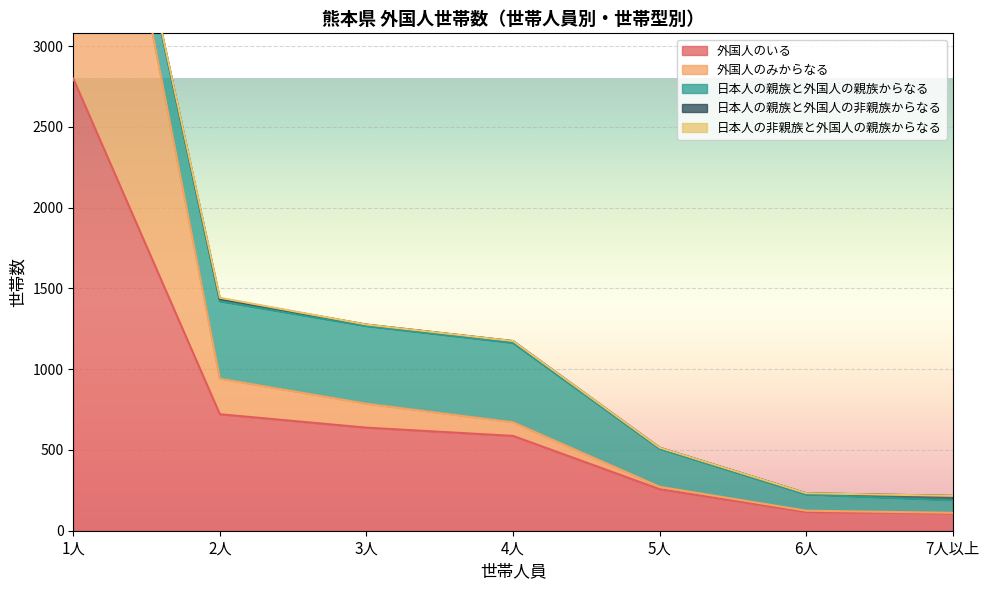

Which category has the highest value in the 日本人の非親族と外国人の親族からなる series?

2人